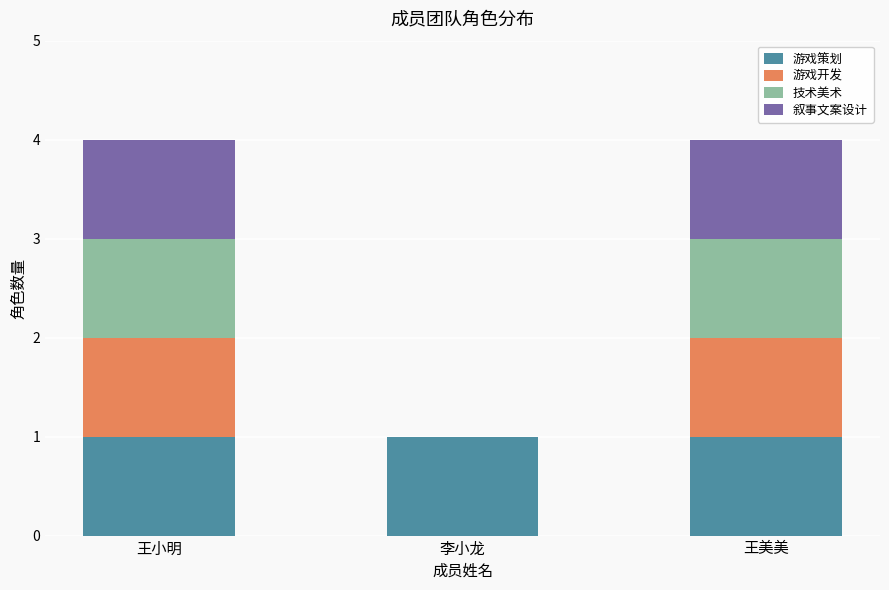

What is the total value across all series at 王美美?

4